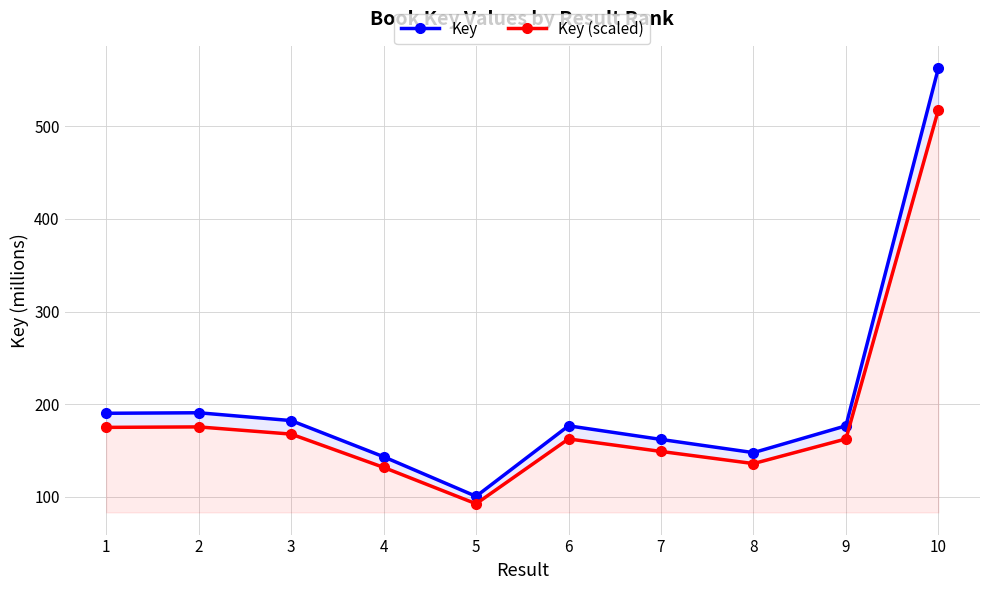

What is the difference between the maximum and minimum values in the Key (scaled) series?

425.3